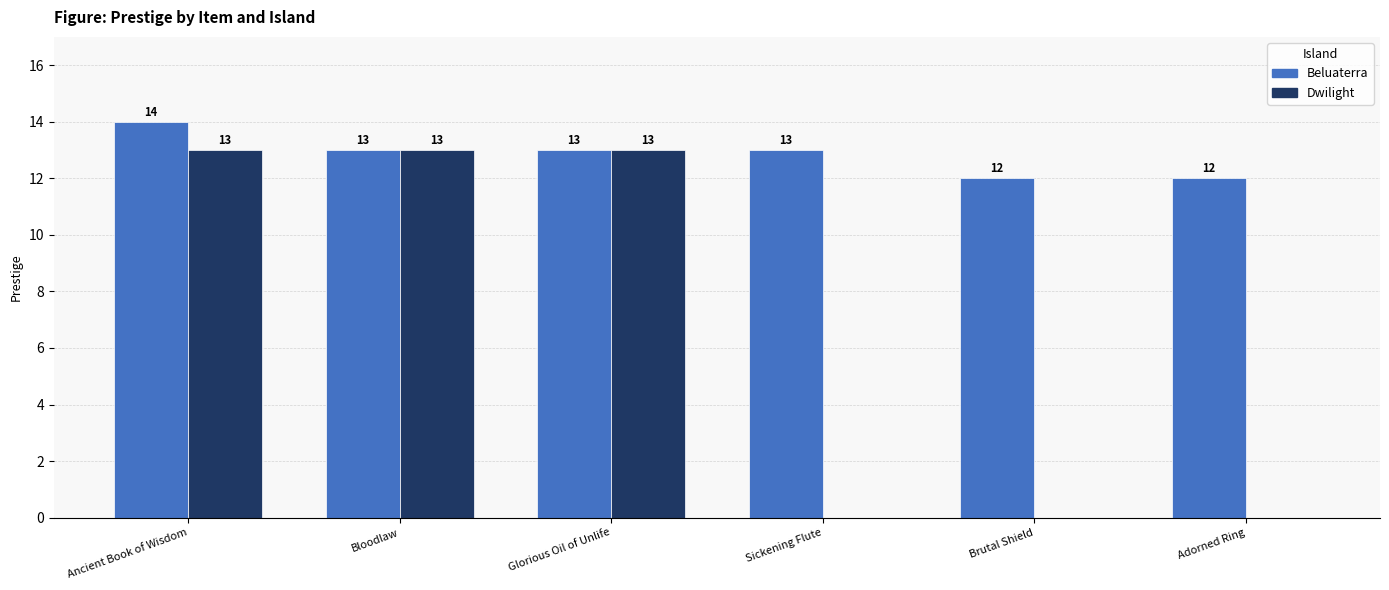

The Dwilight series shows 5 at Brutal Shield. True or false?

False